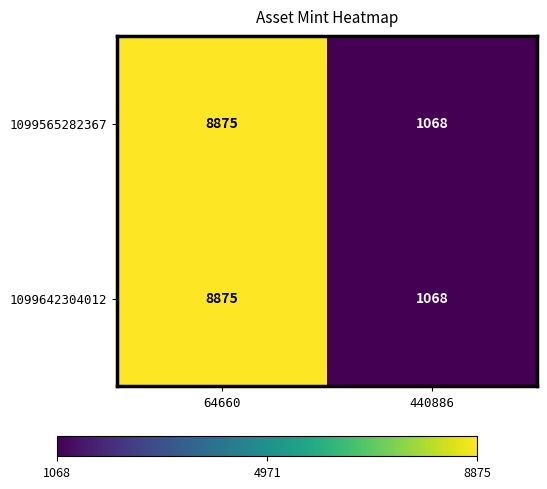

At which category is the sum across all series the highest?

64660